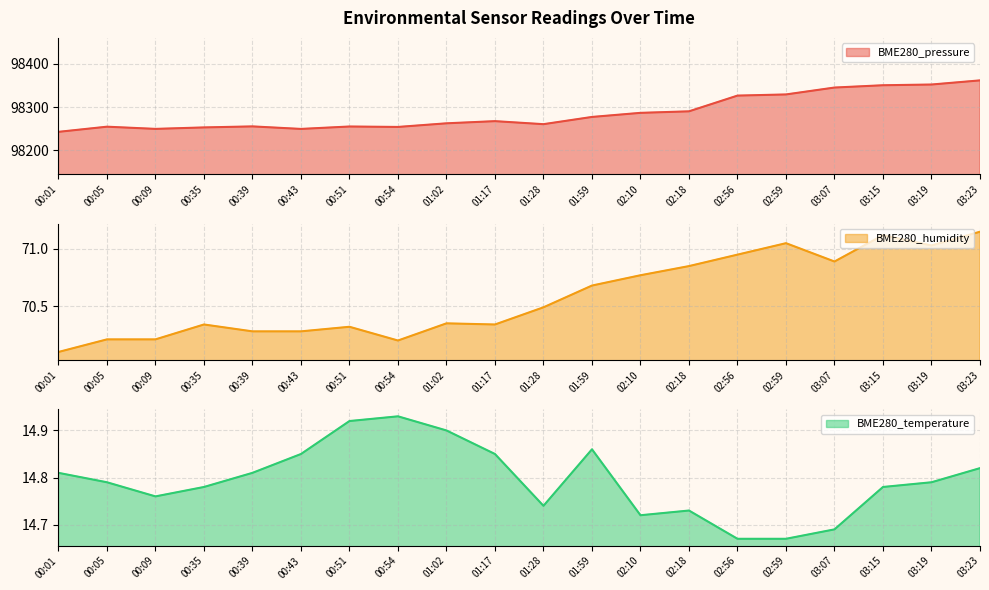

Which has a higher value, 02:56 or 00:09?

02:56